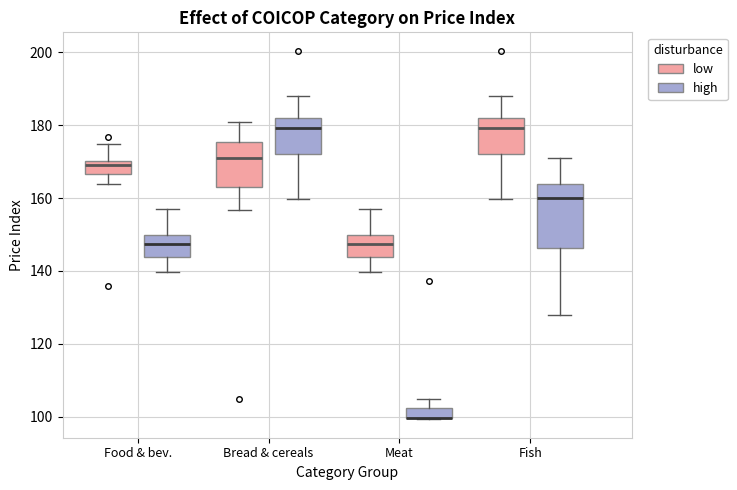

Which box is the tallest, from its lower edge to its upper edge?

Fish (high)